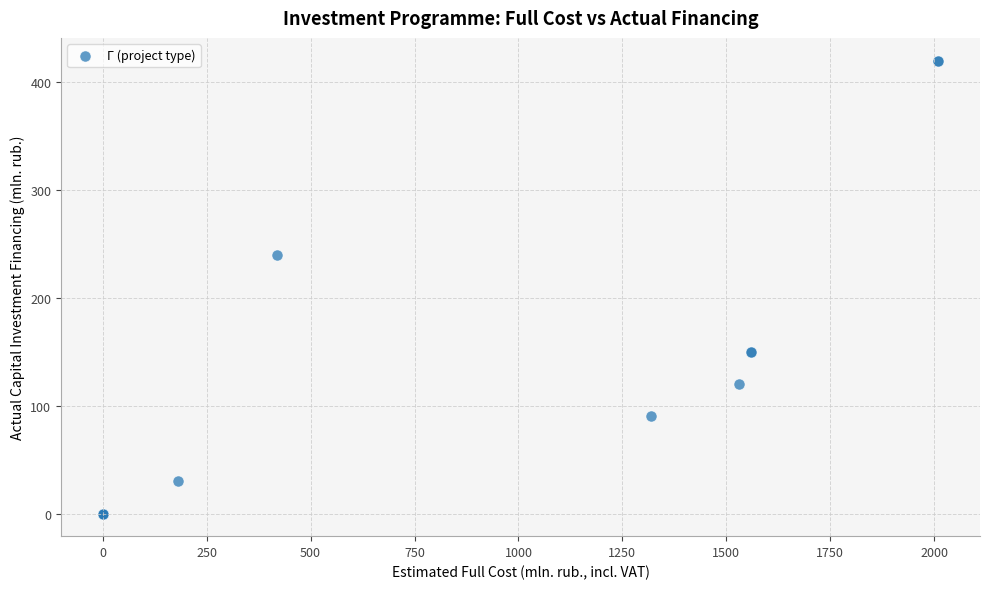

What Y value in the scatter plot is closest to 210?

240